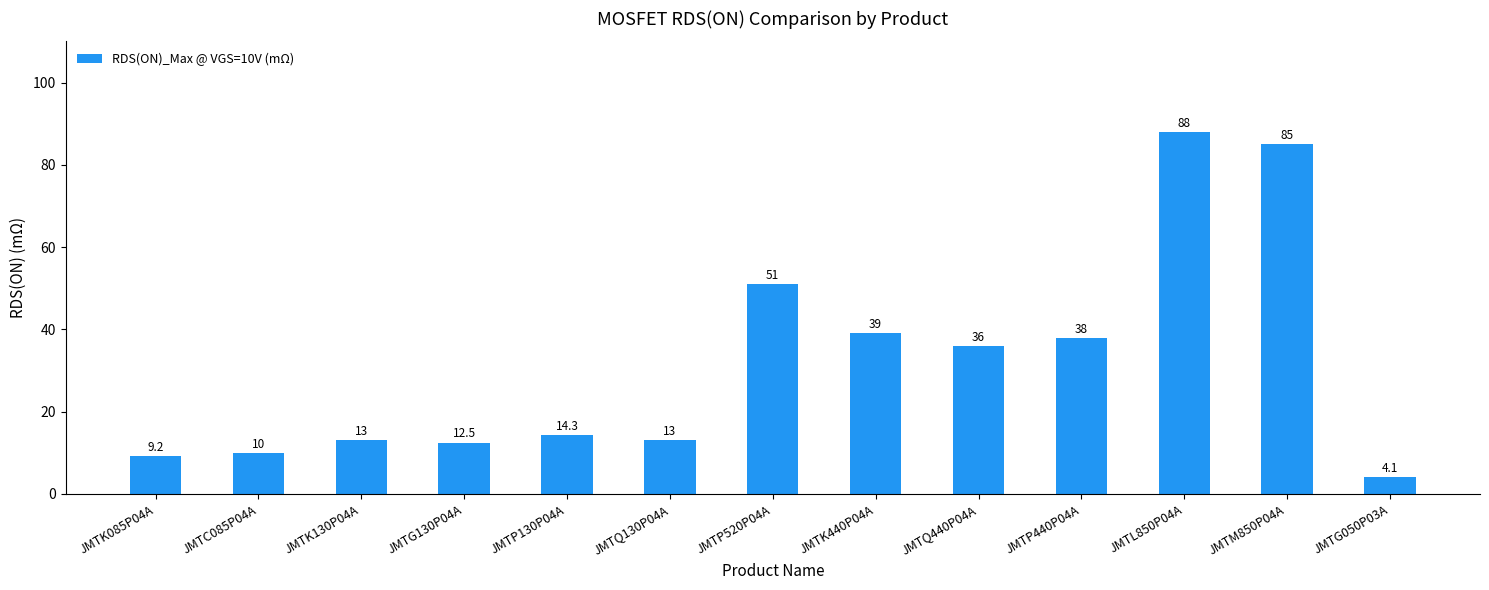

At which label does the data first exceed 14?

JMTP130P04A